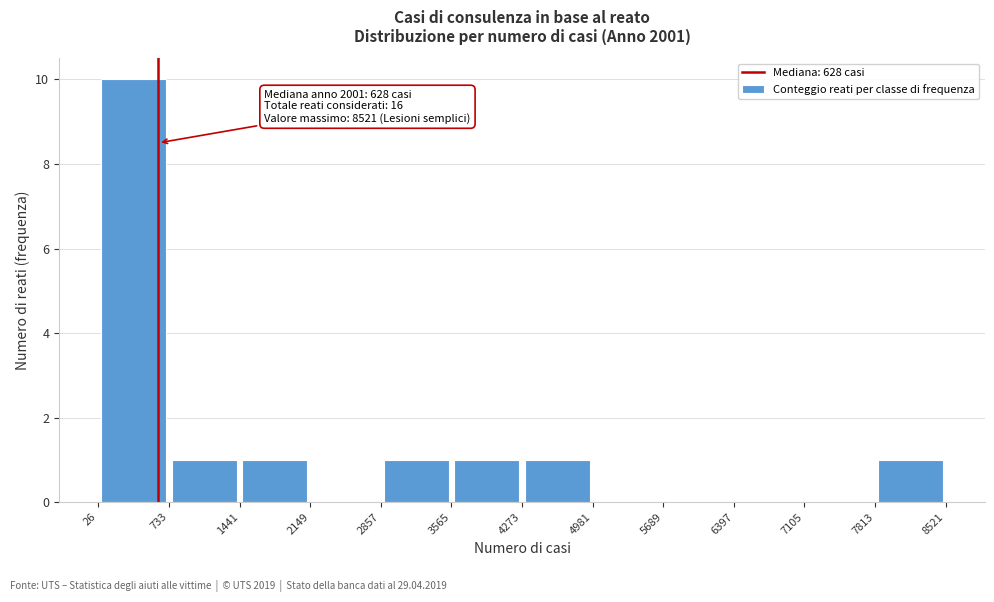

Over which range of the x-axis is the bar tallest?

26 to 733